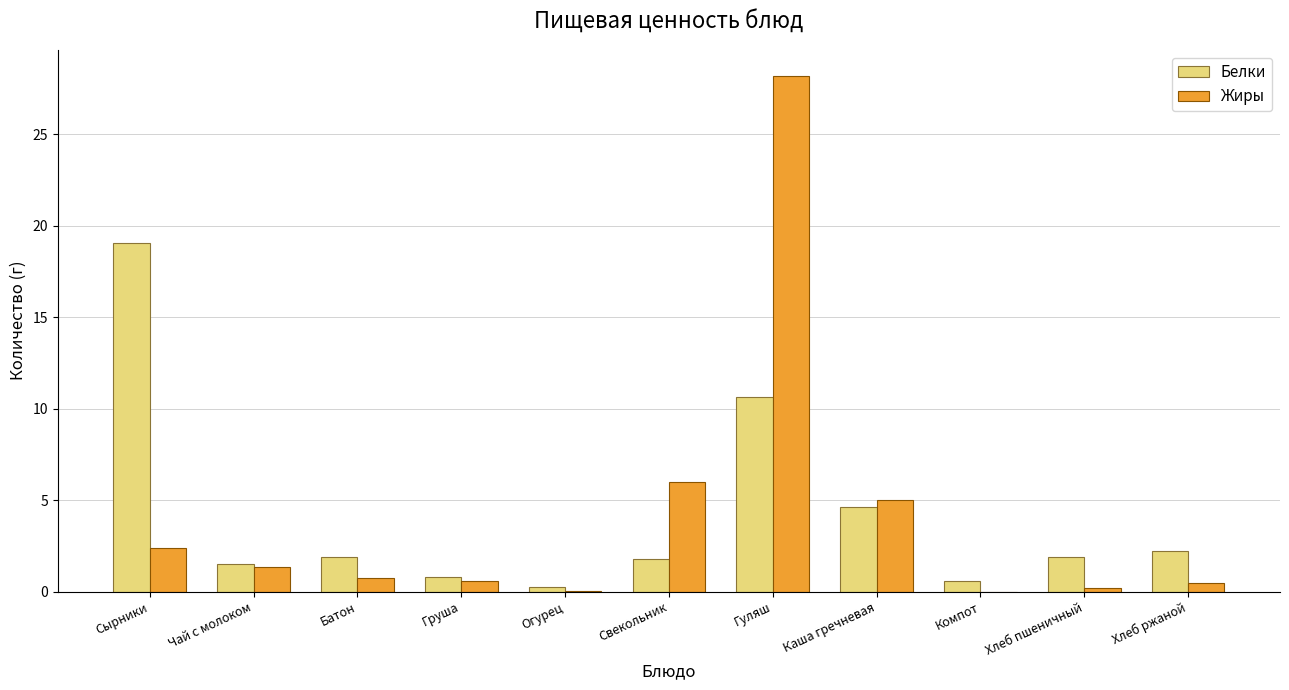

Is it true that Белки equals 10.6 at Гуляш?

True